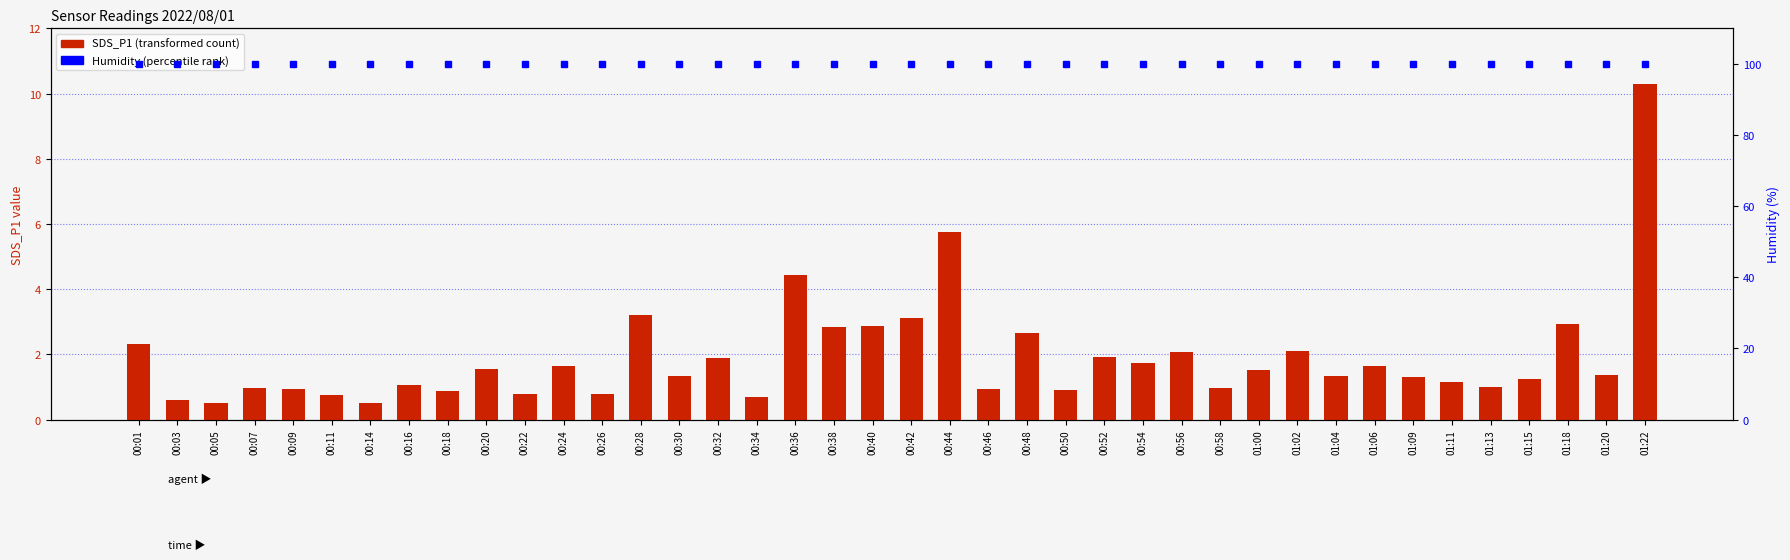

What is the sum of the SDS_P1 (transformed count) values at 00:28 and 00:54?

4.9